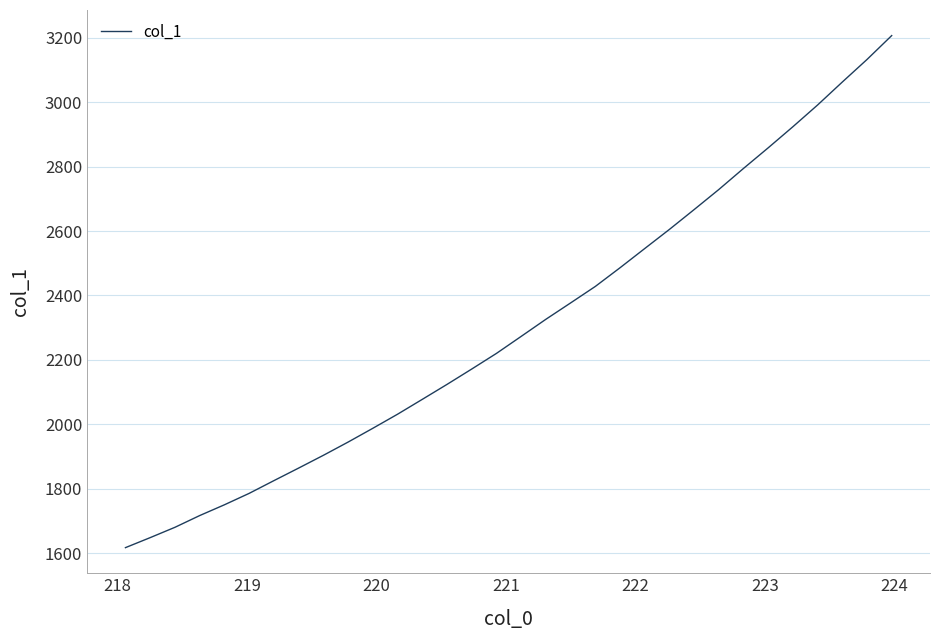

What is the maximum value shown in the chart?

3206.4